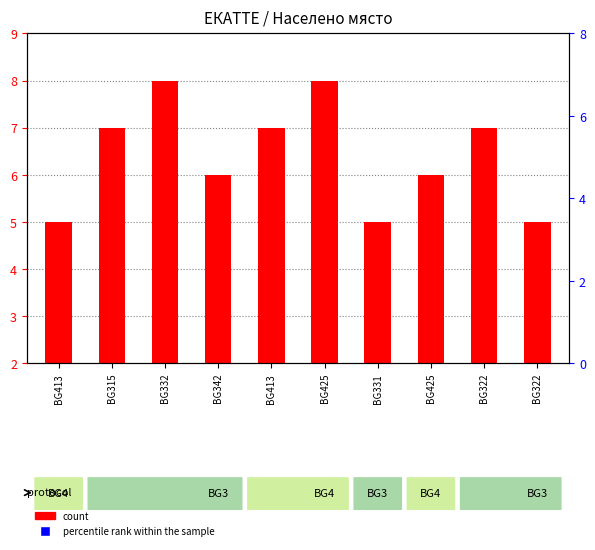

What are all the series names shown in the legend?

count, percentile rank within the sample